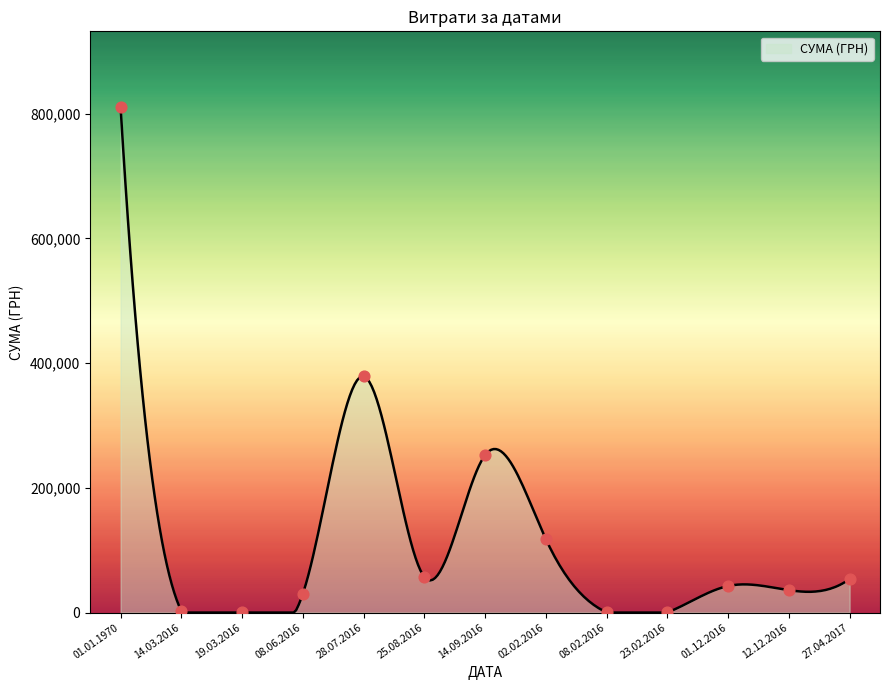

Approximately how many times larger is the value at 14.03.2016 compared to 01.12.2016?

0.1